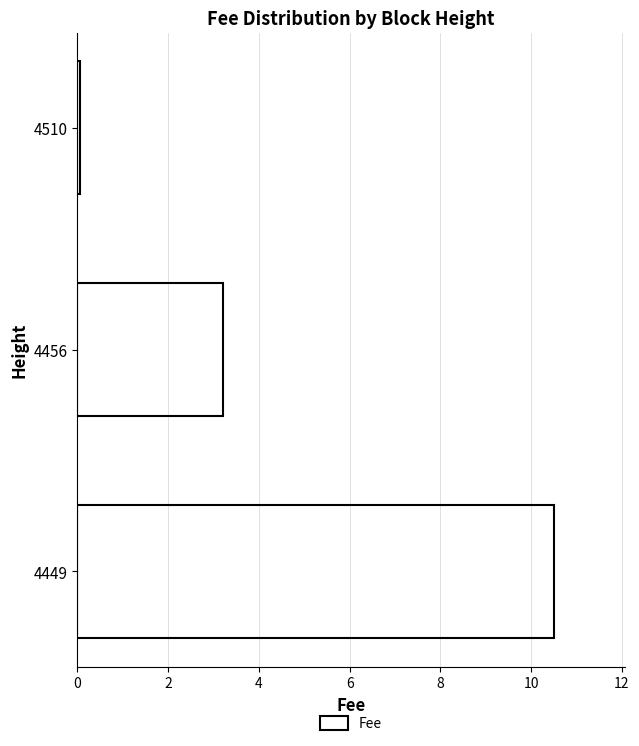

How many values exceed 3?

2